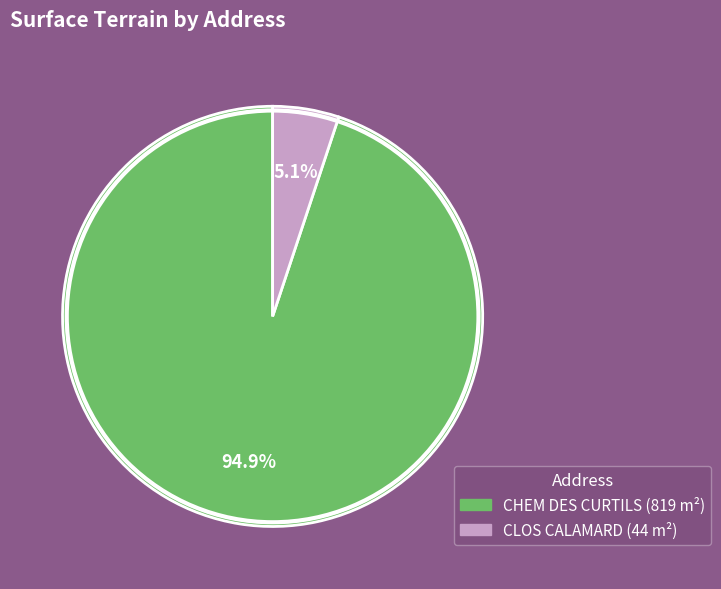

What percentage do CLOS CALAMARD and CHEM DES CURTILS together represent?

100.0%